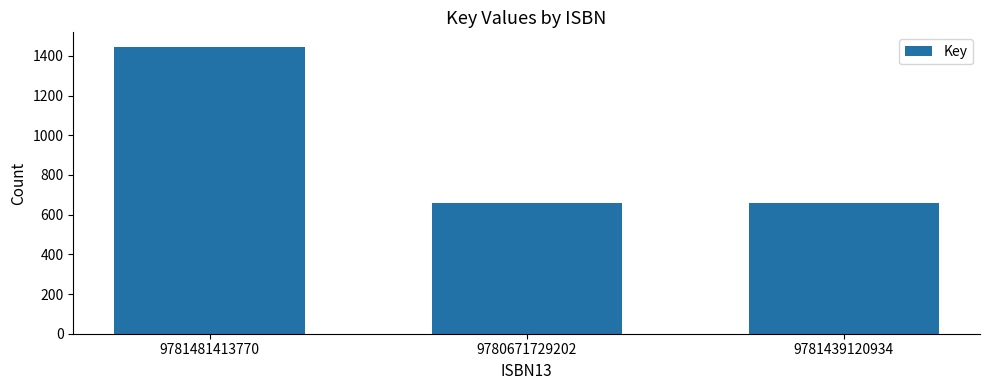

Count the number of values greater than 659.

1